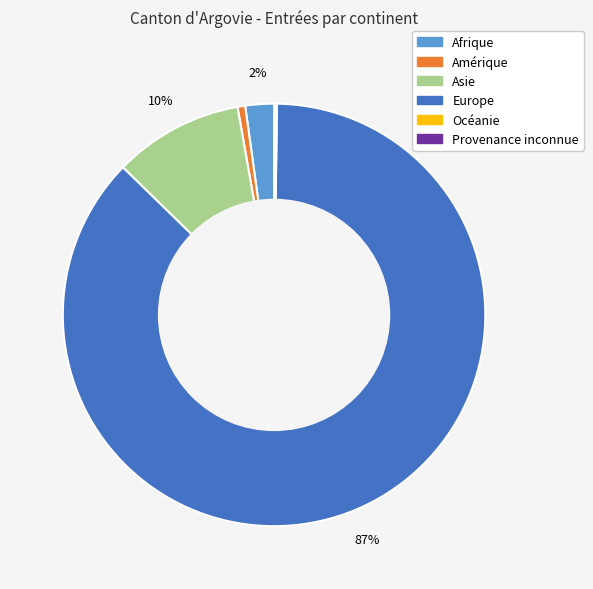

True or false: Asie accounts for 10% of the total.

True